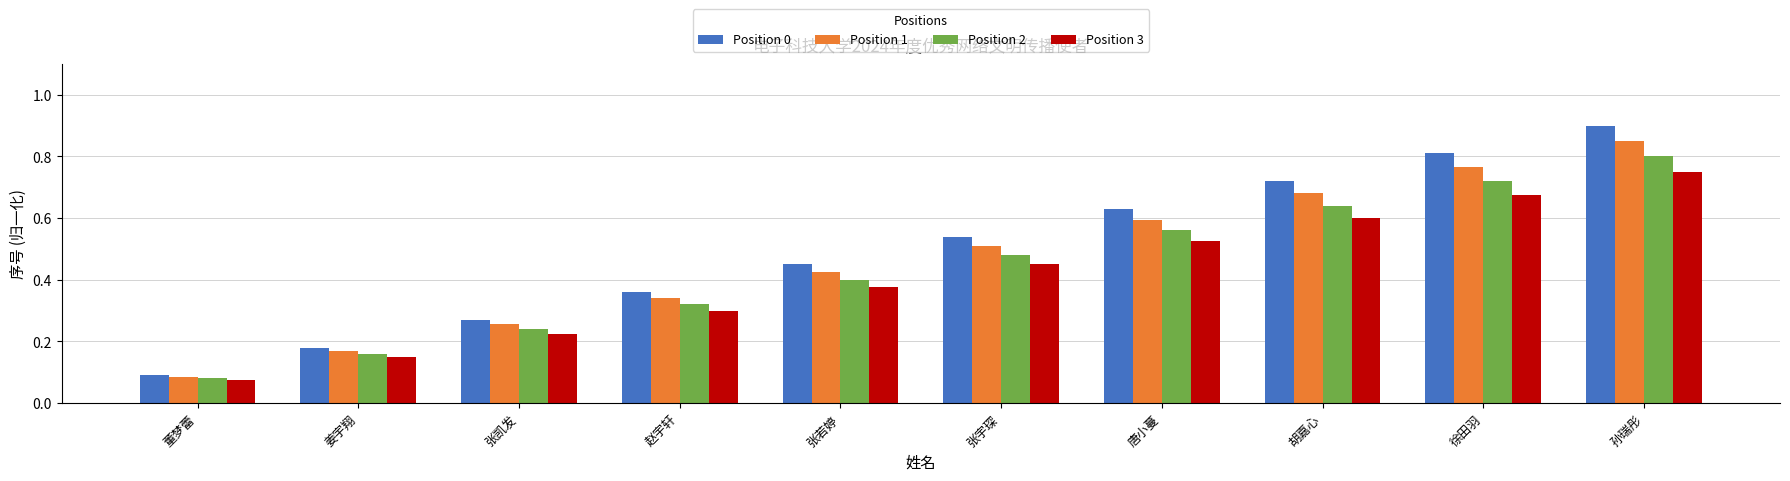

The Position 3 series shows 0.4 at 张宇琛. True or false?

True